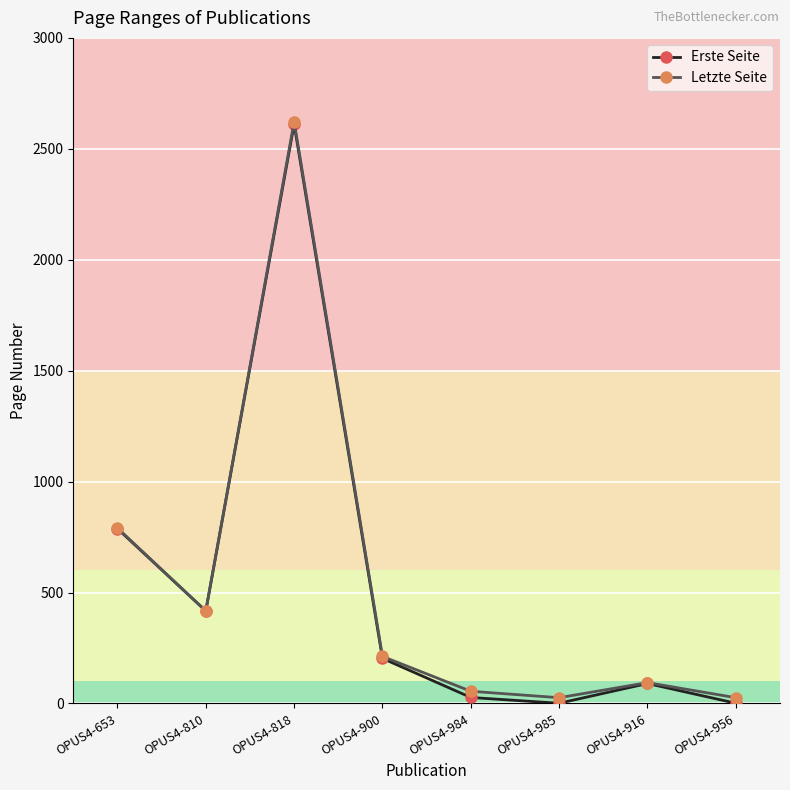

What are all the series names shown in the legend?

Erste Seite, Letzte Seite